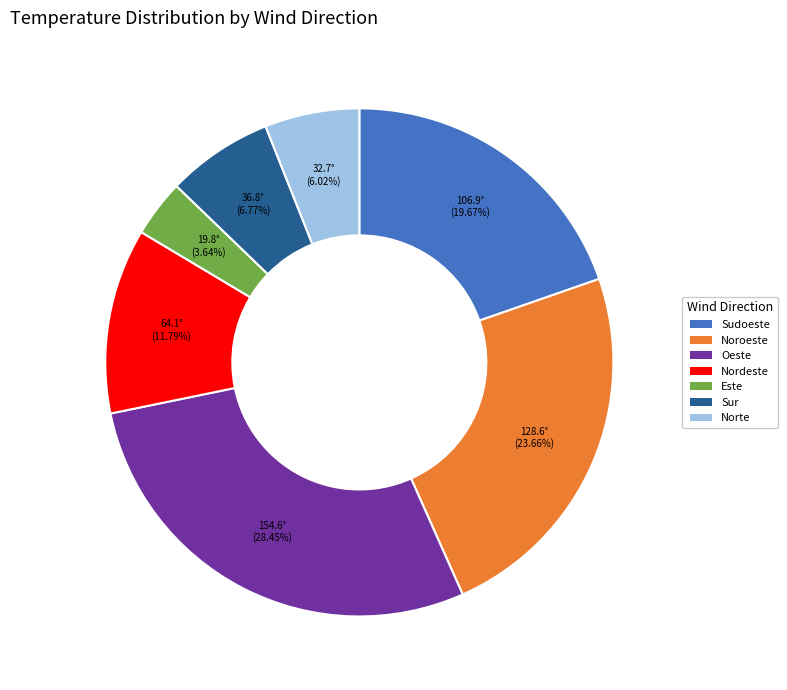

How many segments does this pie chart have?

7